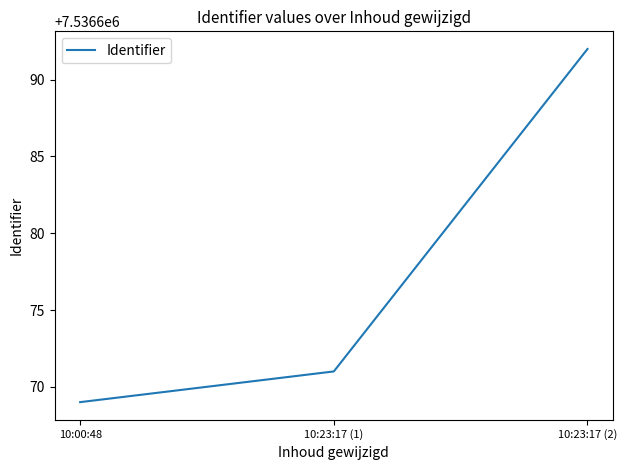

How many lines are shown in the chart?

1